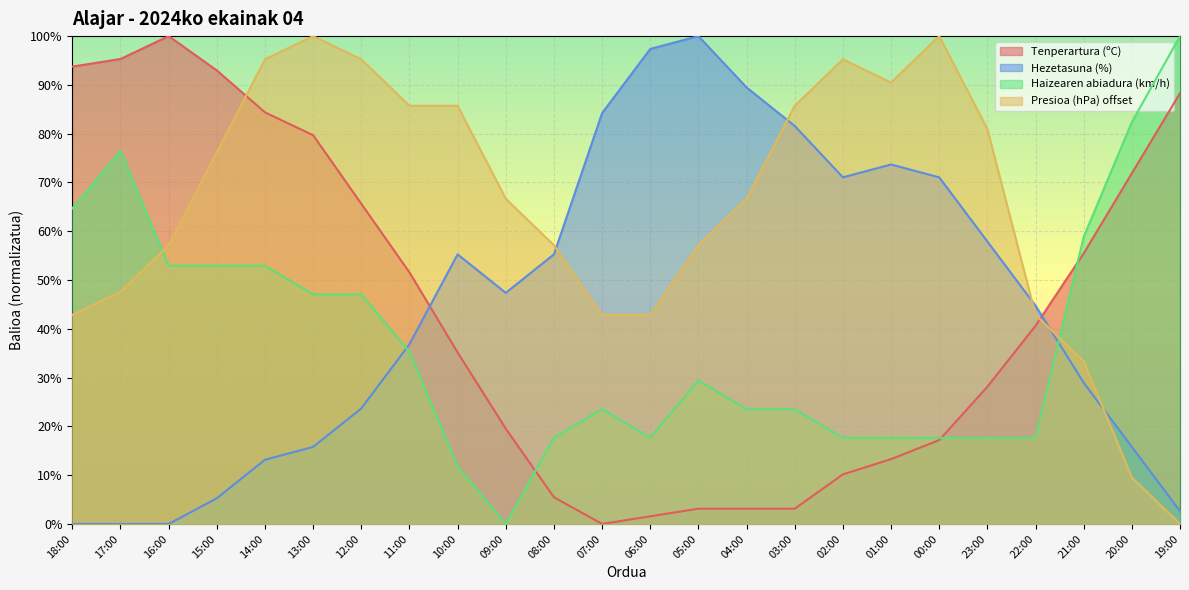

How many values in the Haizearen abiadura (km/h) series are below 29?

12